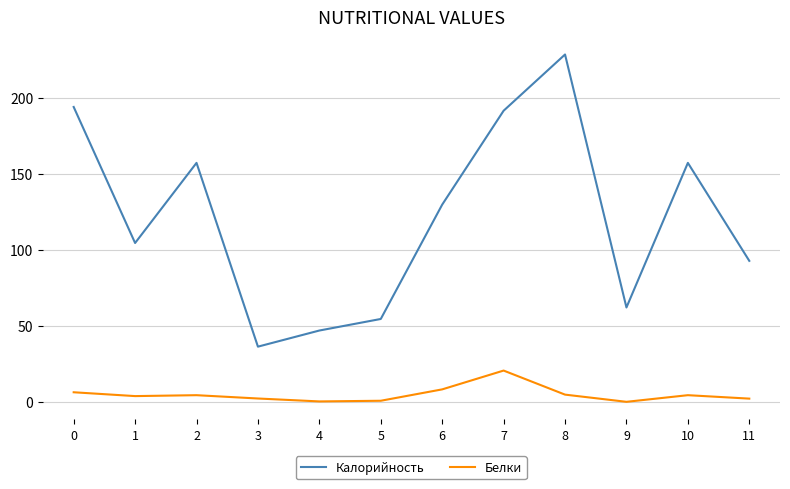

Which series has the largest range (max minus min)?

Калорийность